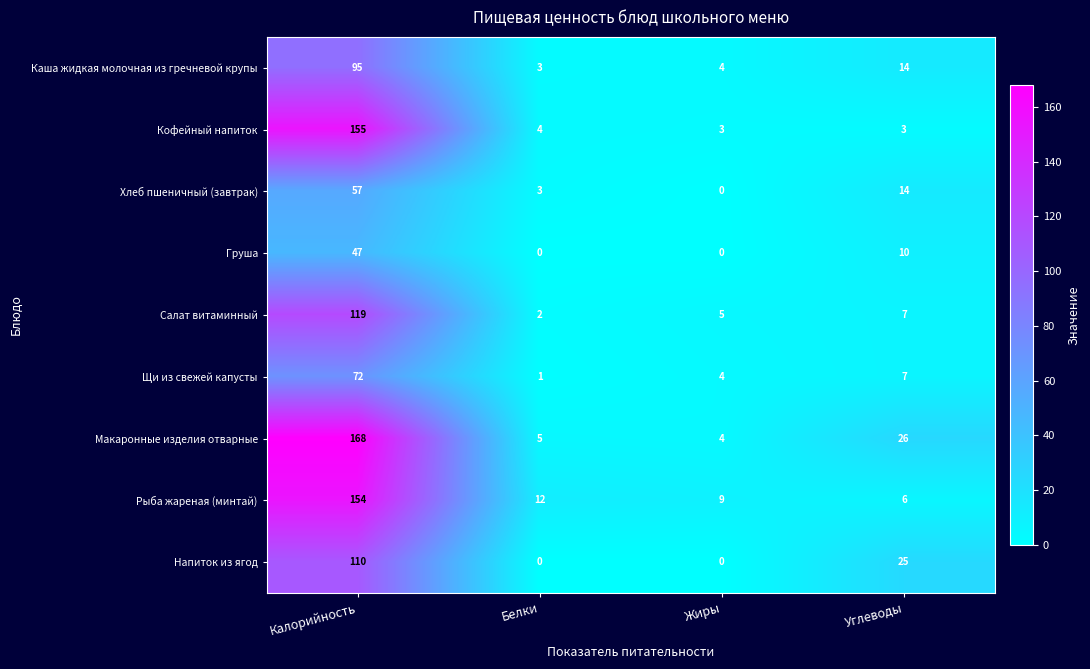

Which series has the largest range (max minus min)?

Макаронные изделия отварные